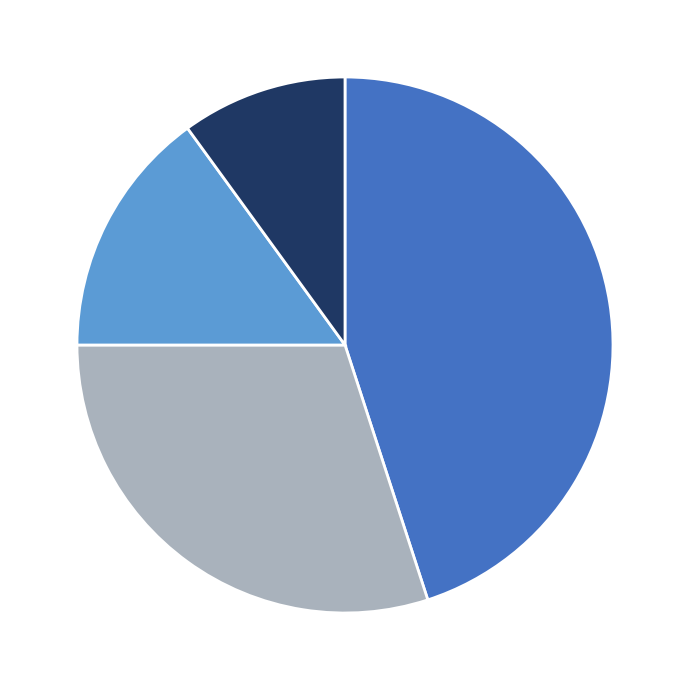

How many slices are in this pie chart?

4